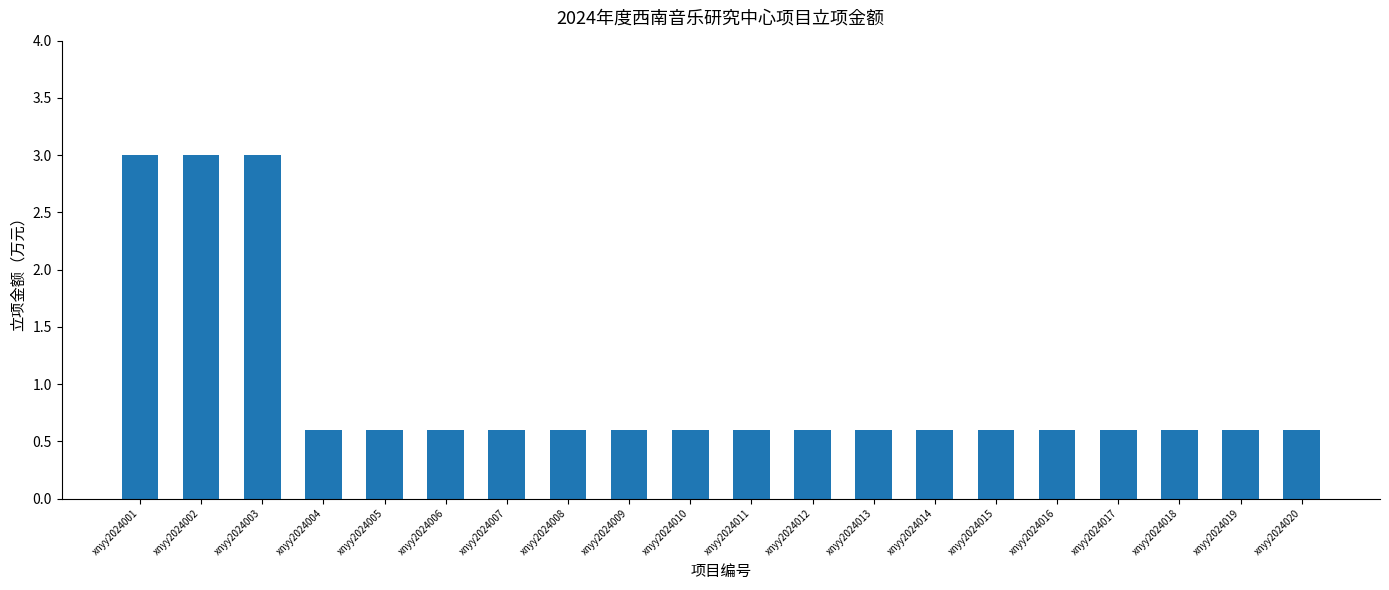

What is the sum of all values?

19.2